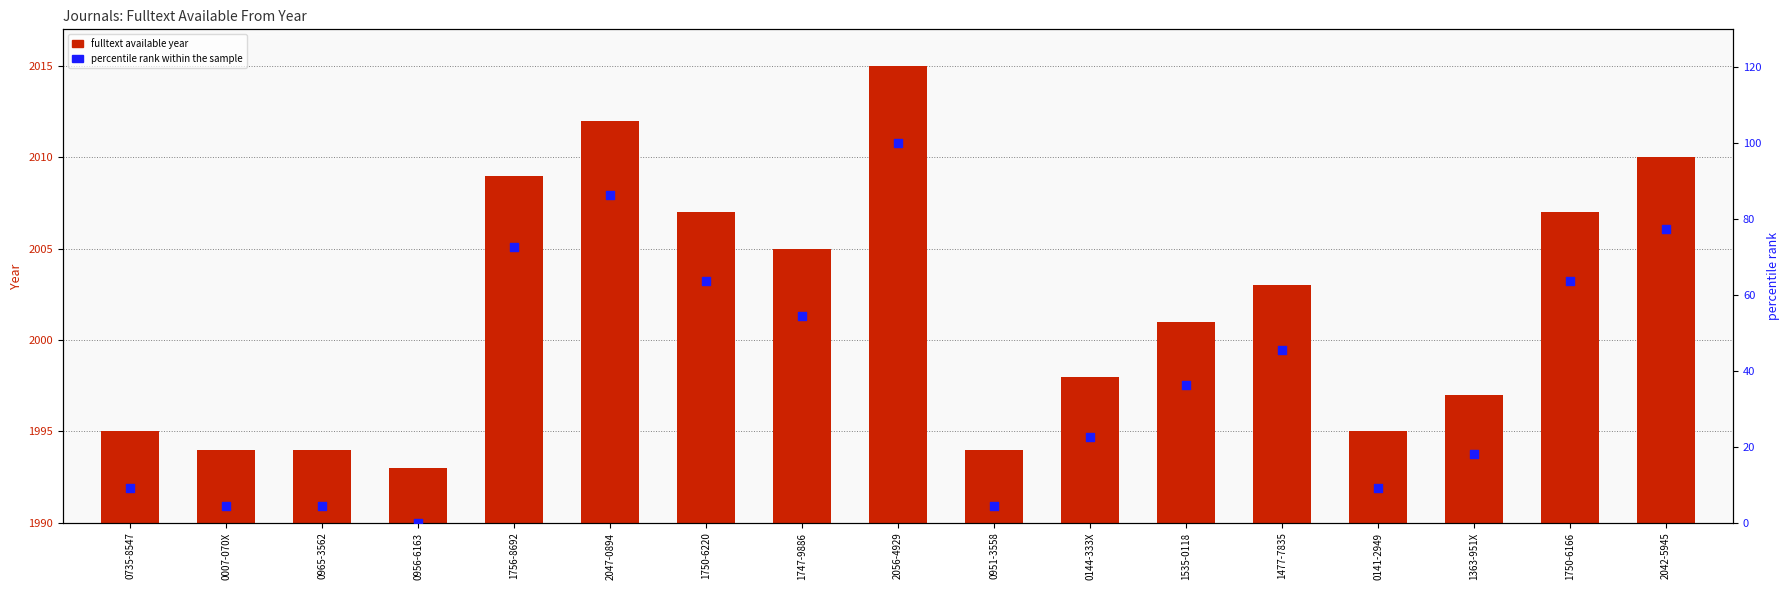

At which category is the sum across all series the highest?

2056-4929